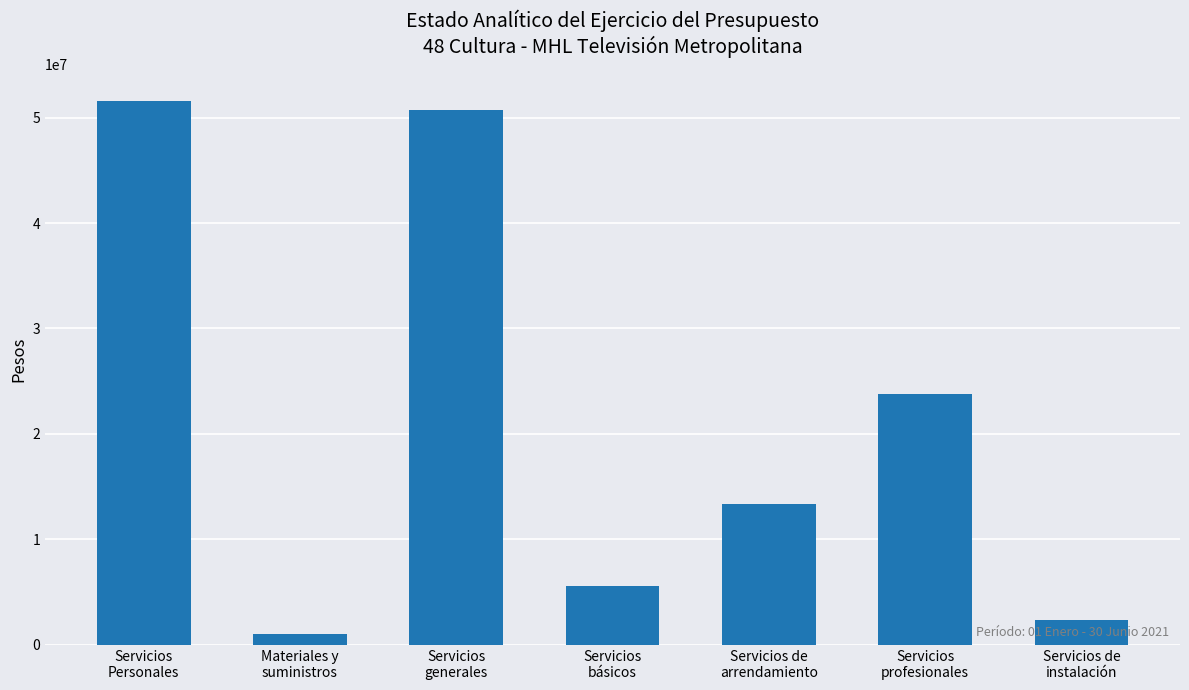

Is it true that the value at Materiales y
suministros is 997387?

True